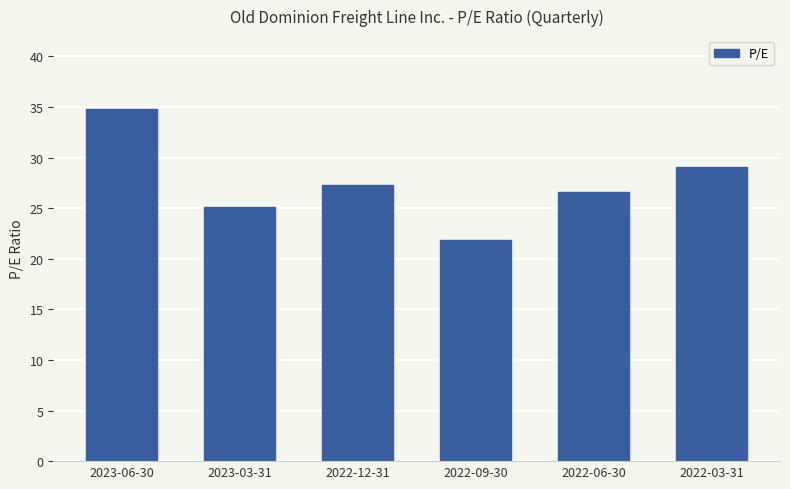

What is the smallest value displayed?

21.8